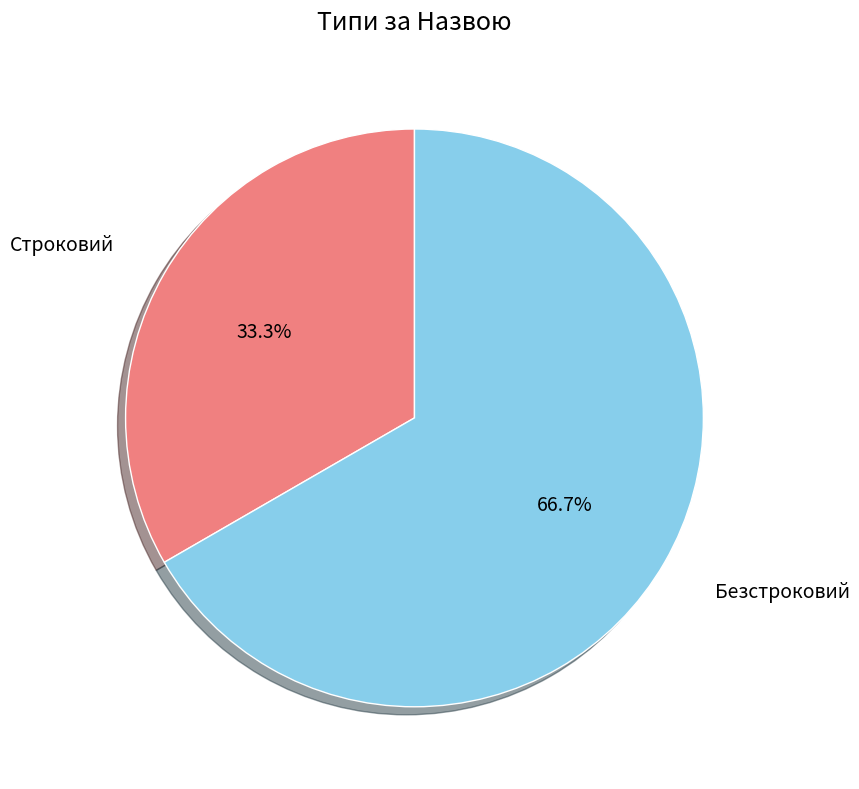

How many segments does this pie chart have?

2